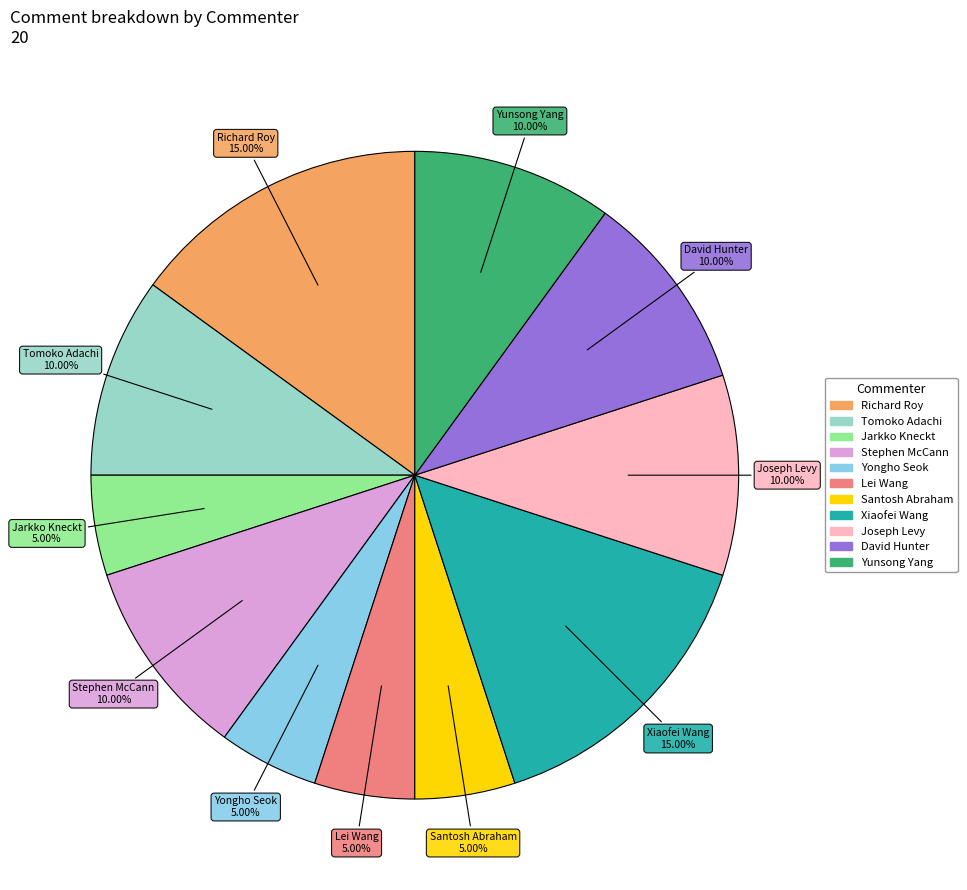

Between Joseph Levy and Lei Wang, which is larger?

Joseph Levy